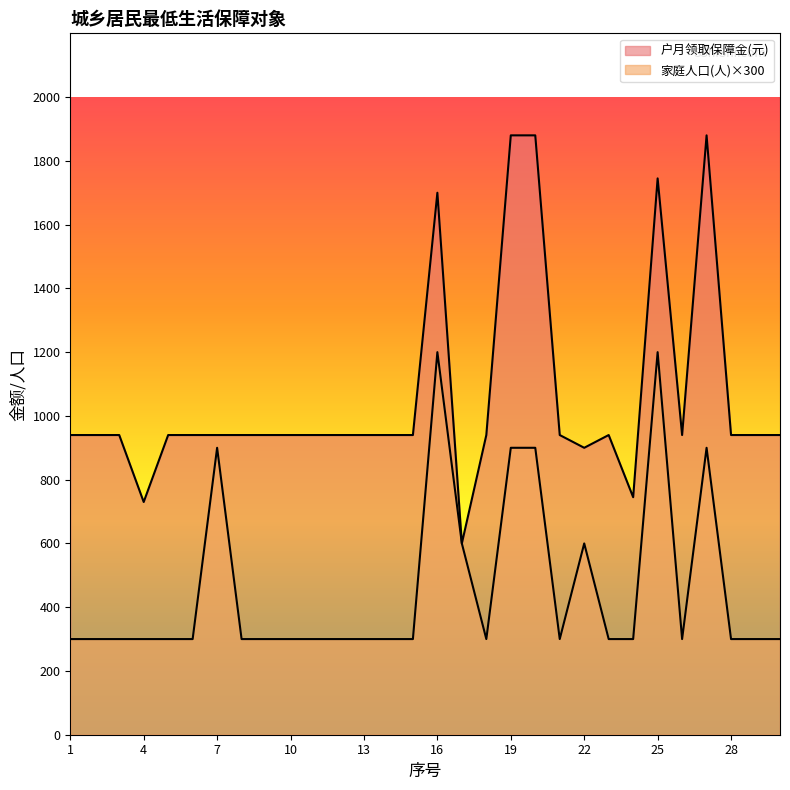

Between 14 and 17, which series saw the biggest shift?

户月领取保障金(元)